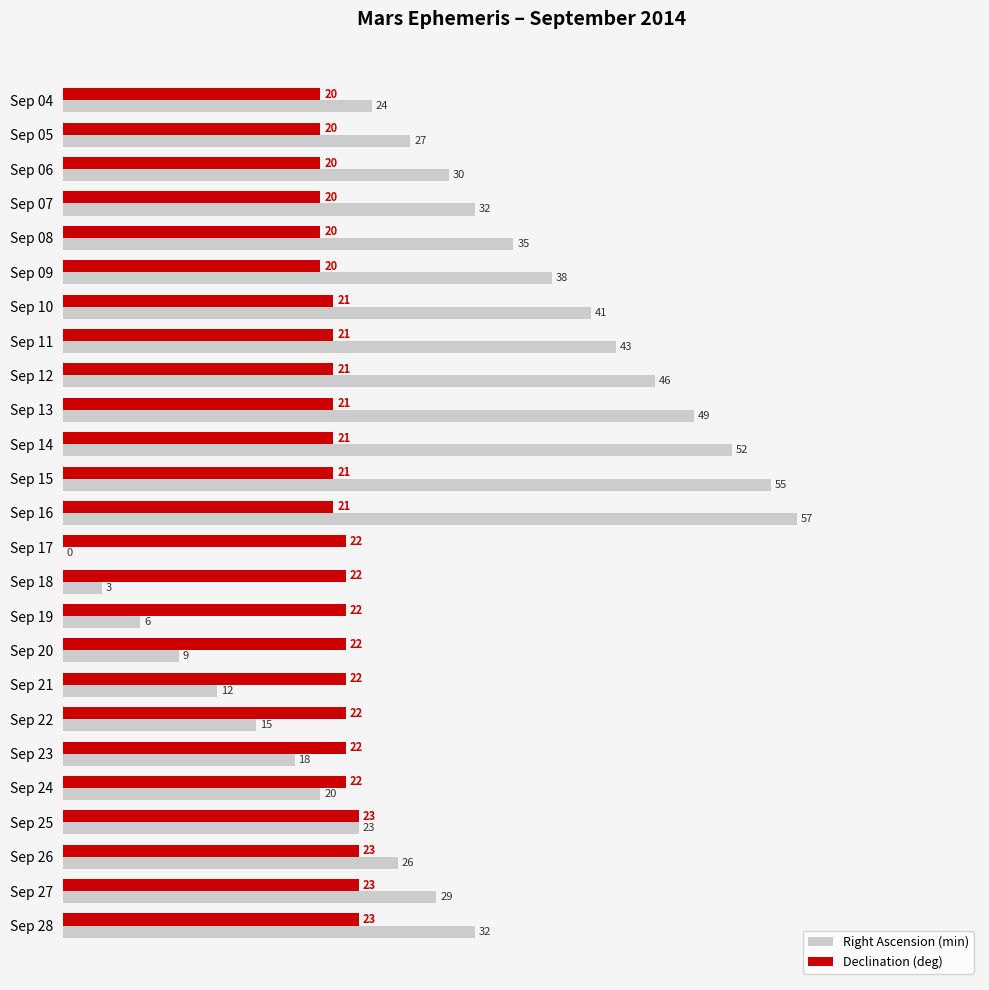

Count the number of categories in the chart.

25